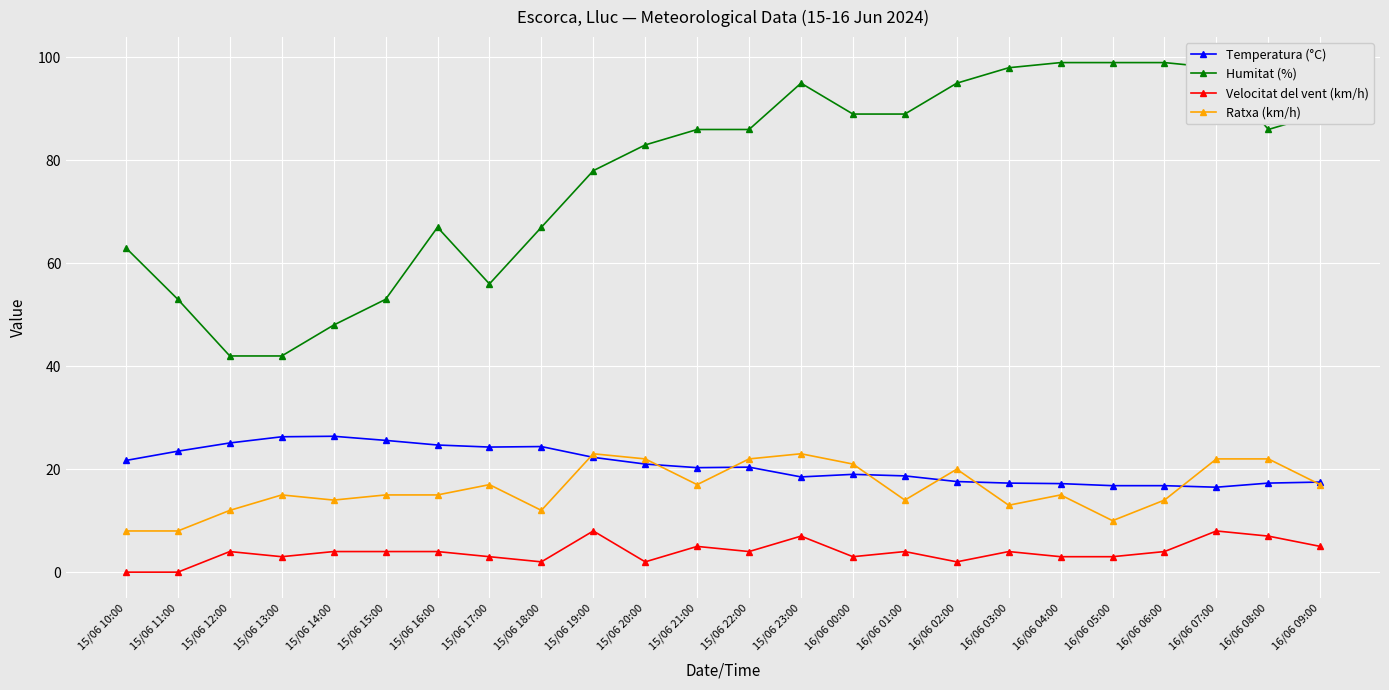

The Temperatura (°C) series shows 20.3 at 15/06 21:00. True or false?

True